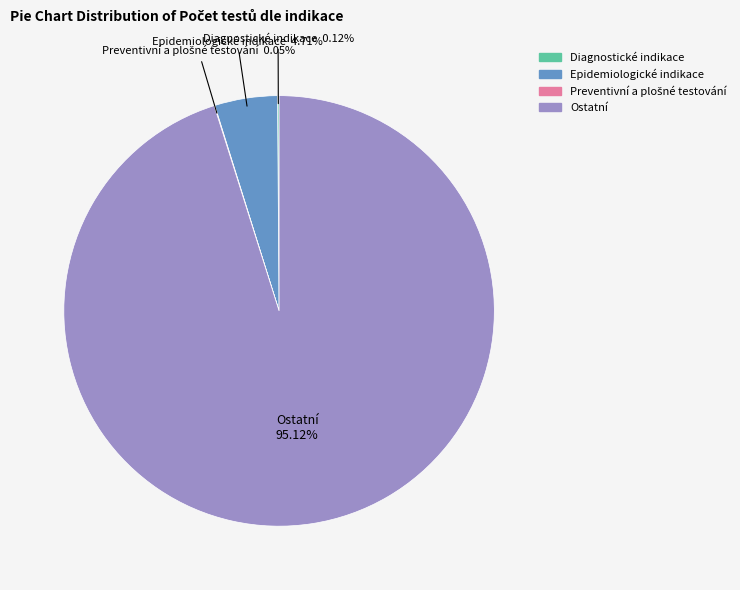

Is there any slice that represents more than half of the pie?

Yes